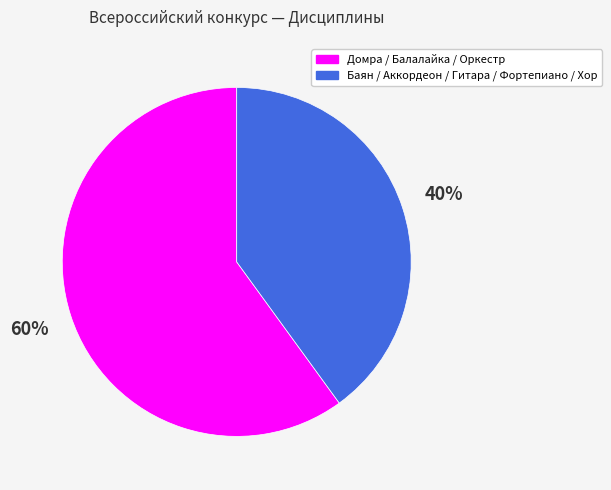

To the nearest percent, what is the average slice percentage?

50%